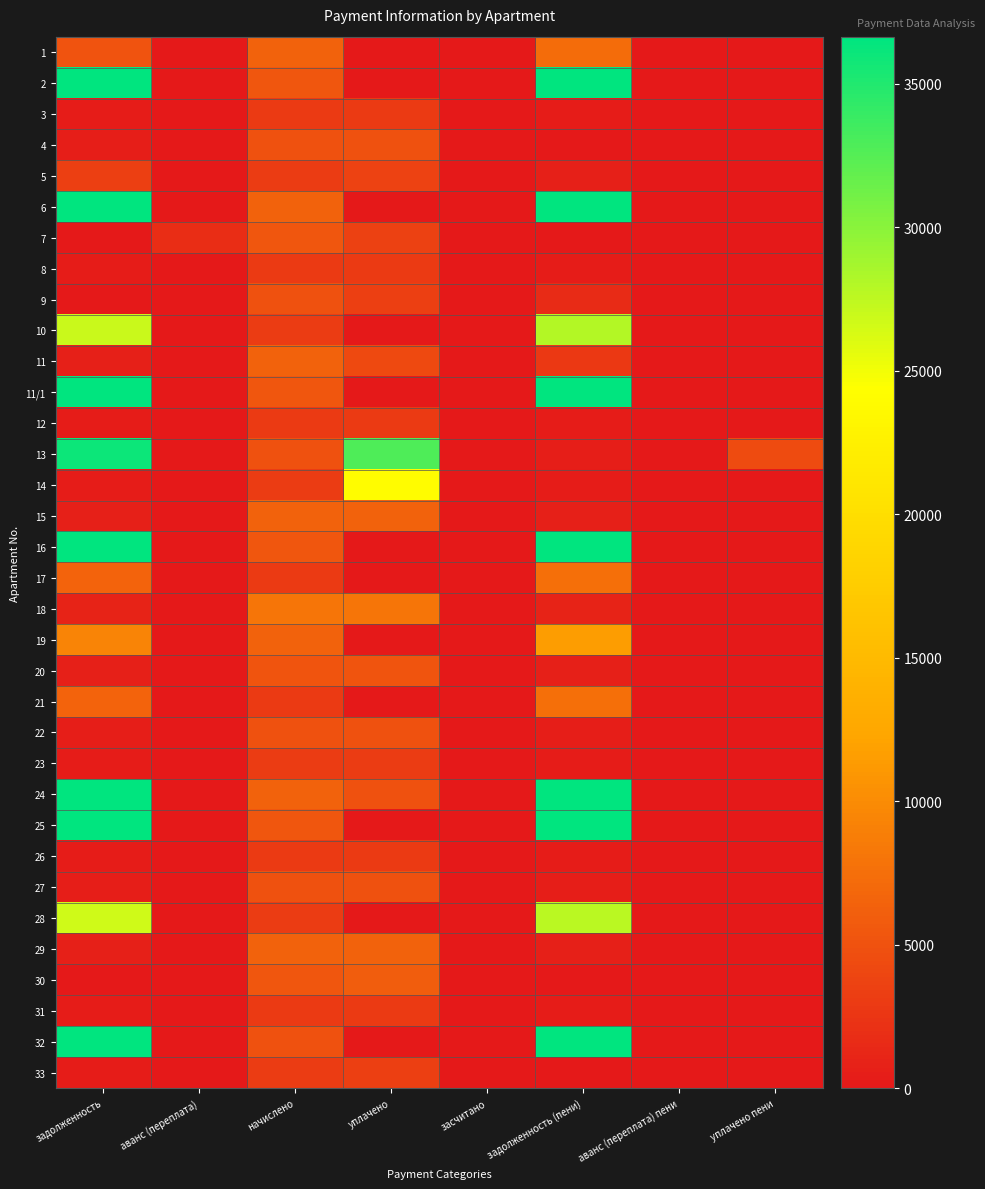

At which category is the sum across all series the highest?

задолженность